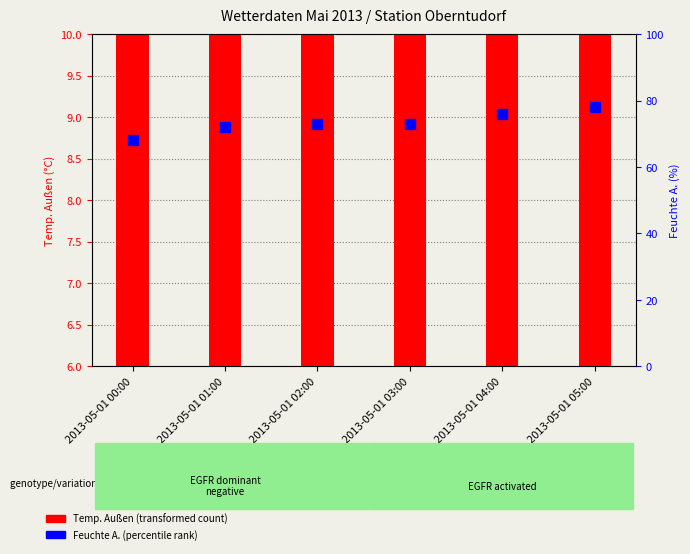

Between 2013-05-01 03:00 and 2013-05-01 05:00, which series saw the biggest shift?

Feuchte A.